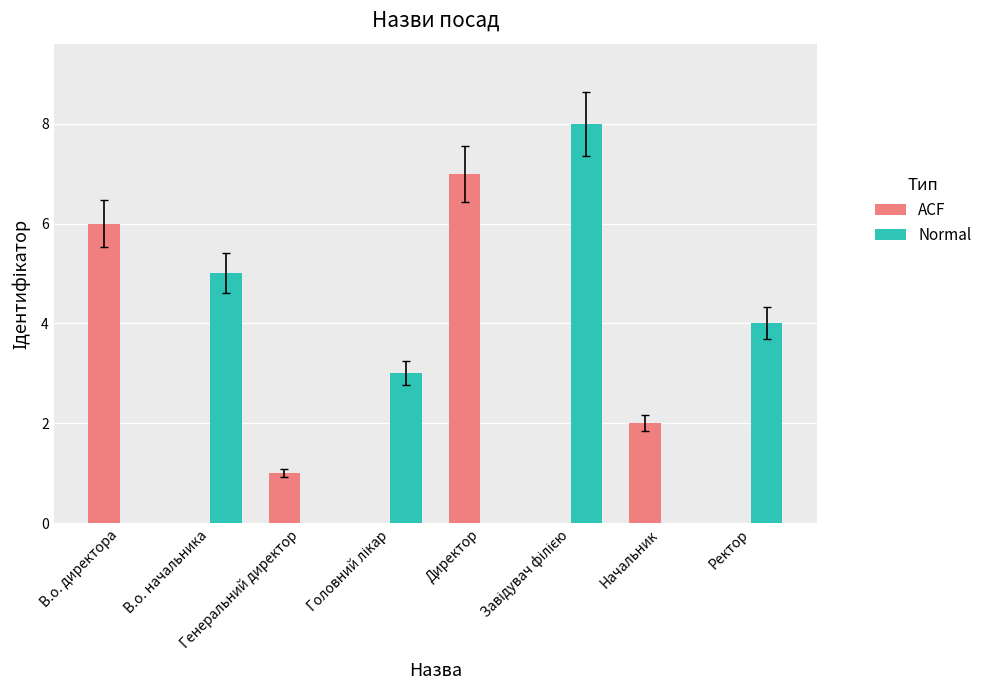

What is the sum of all Normal values?

20